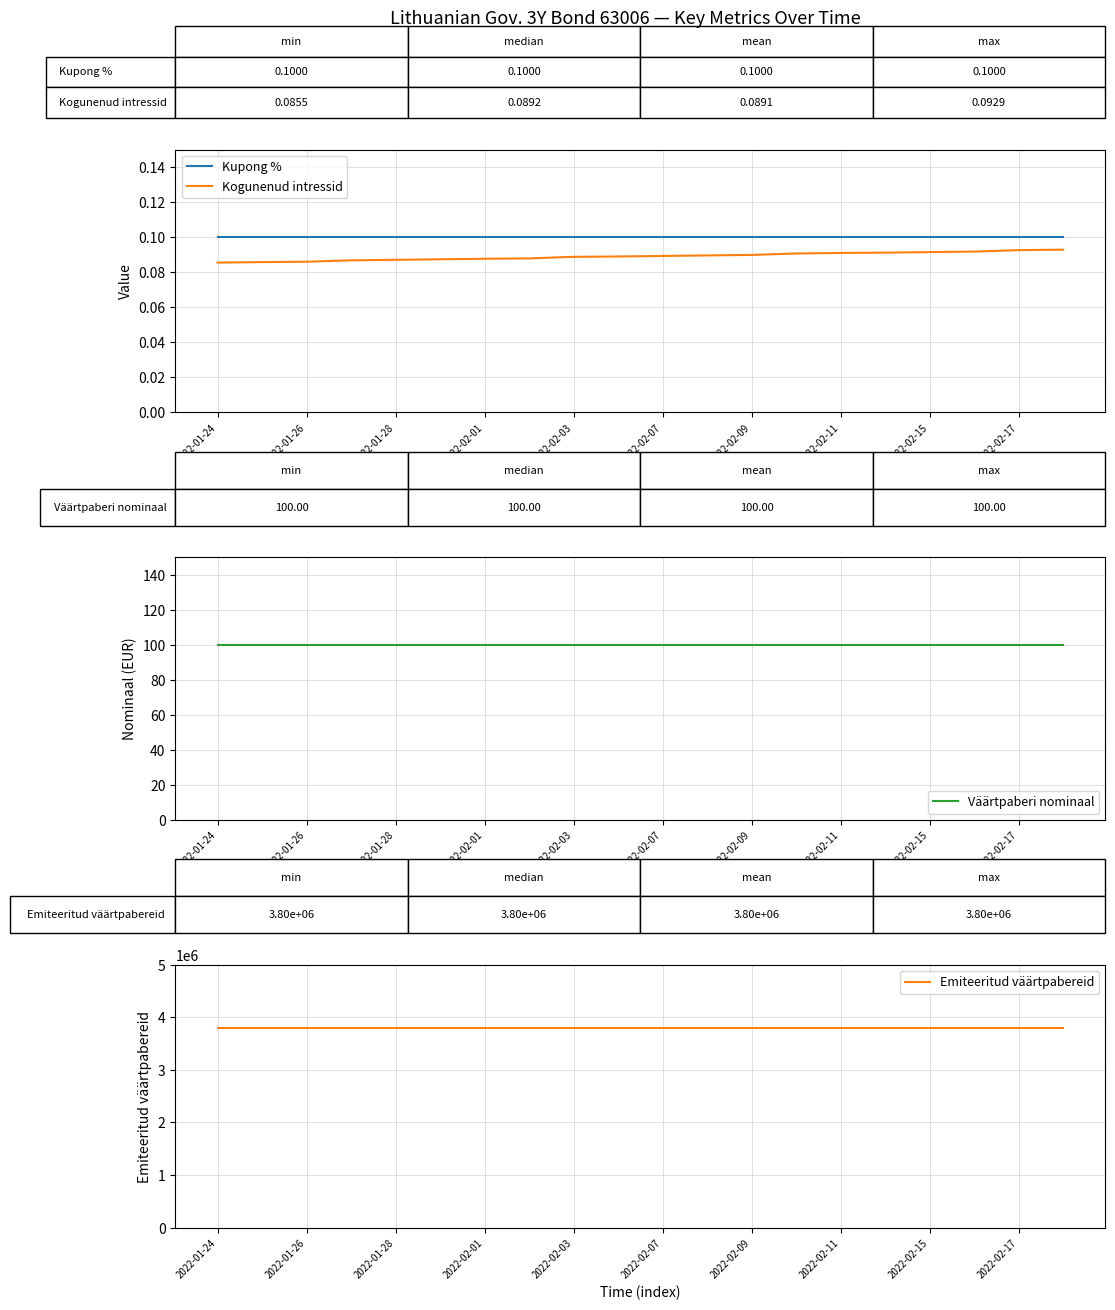

True or false: Kogunenud intressid and Kupong % cross at least once.

False